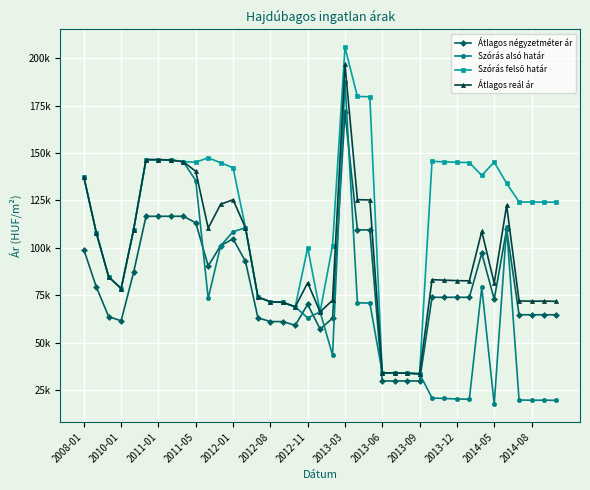

True or false: Szórás felső határ and Átlagos négyzetméter ár cross at least once.

False